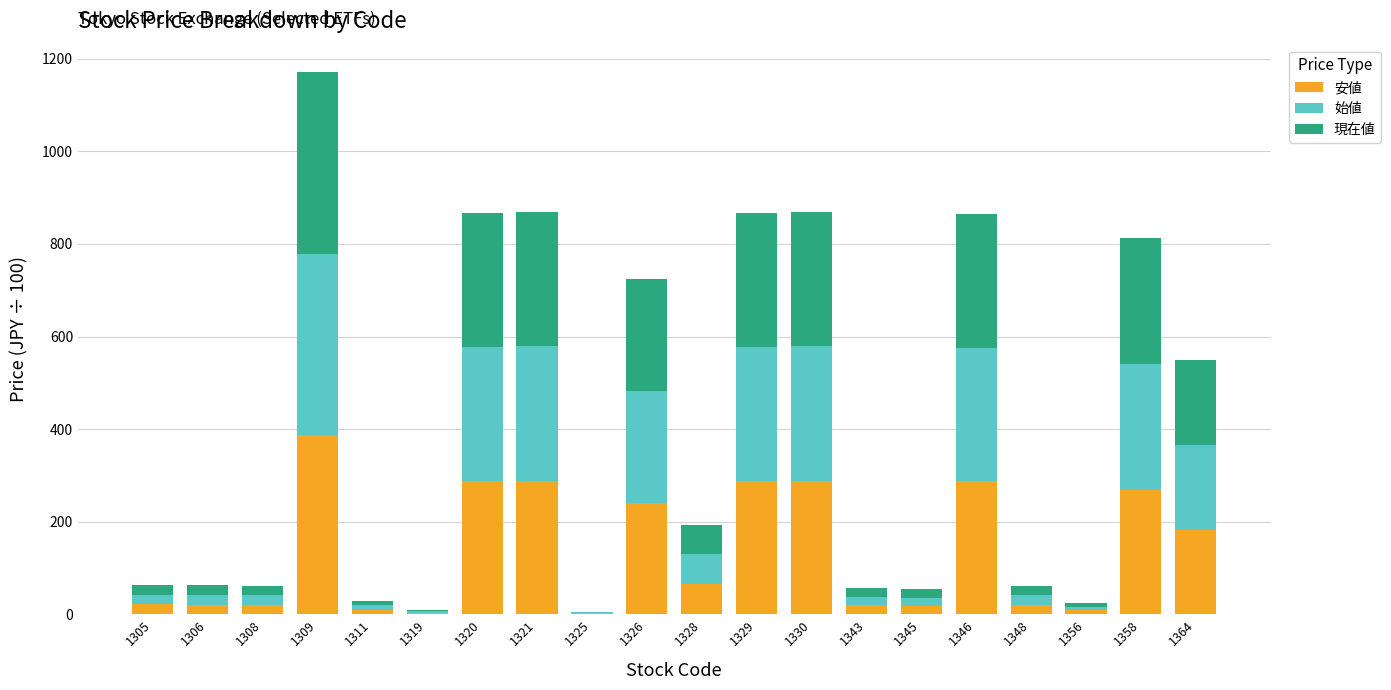

The value of 安値 at 1346 is 120.3. True or false?

False